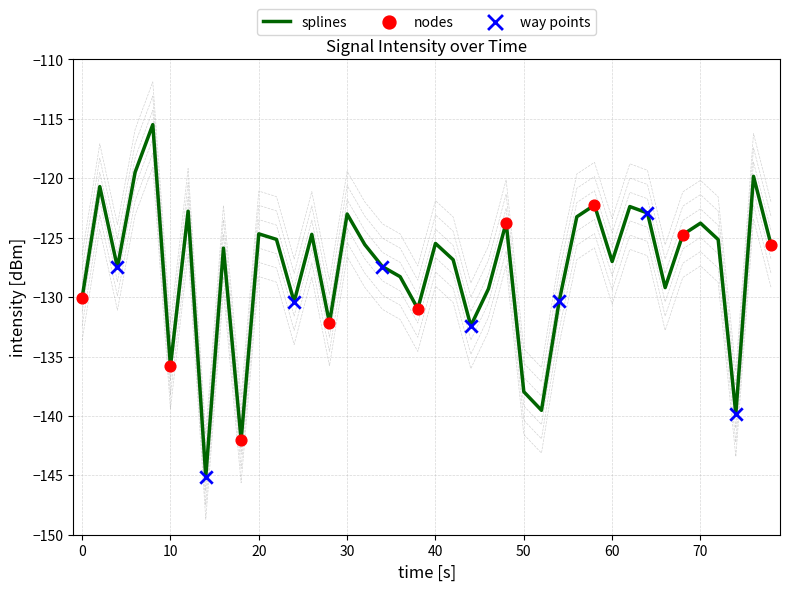

What is the highest value of the splines series?

-115.5